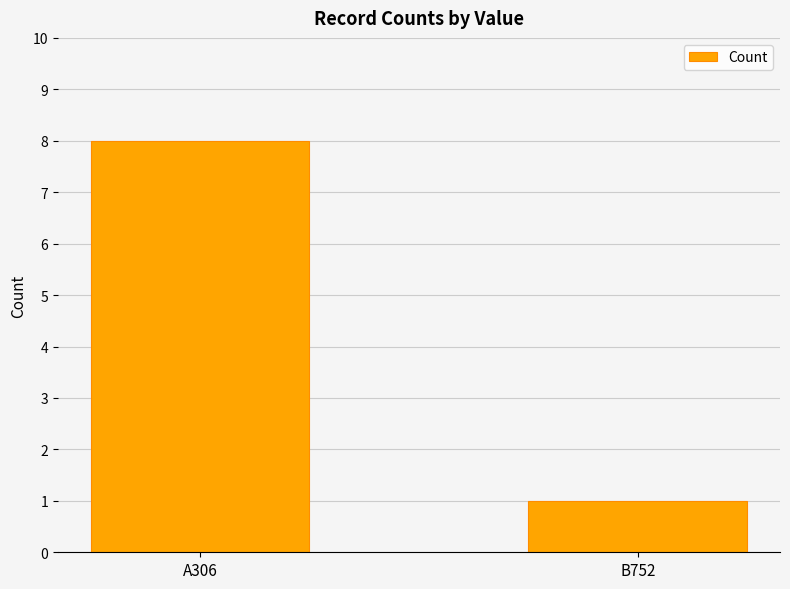

What is the value of the 2nd bar from the left?

1